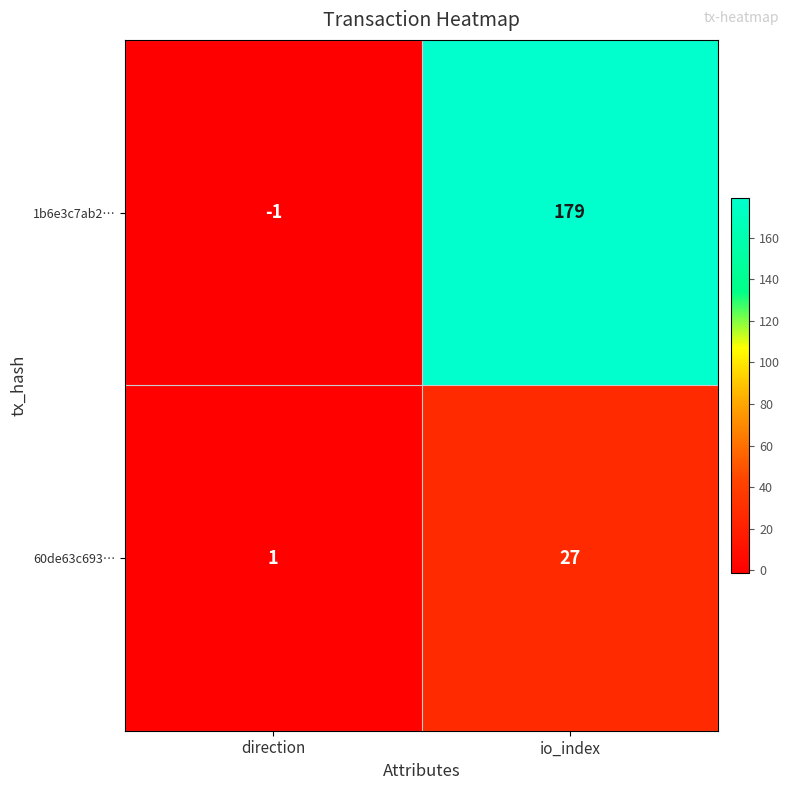

How many data points does each series have?

2